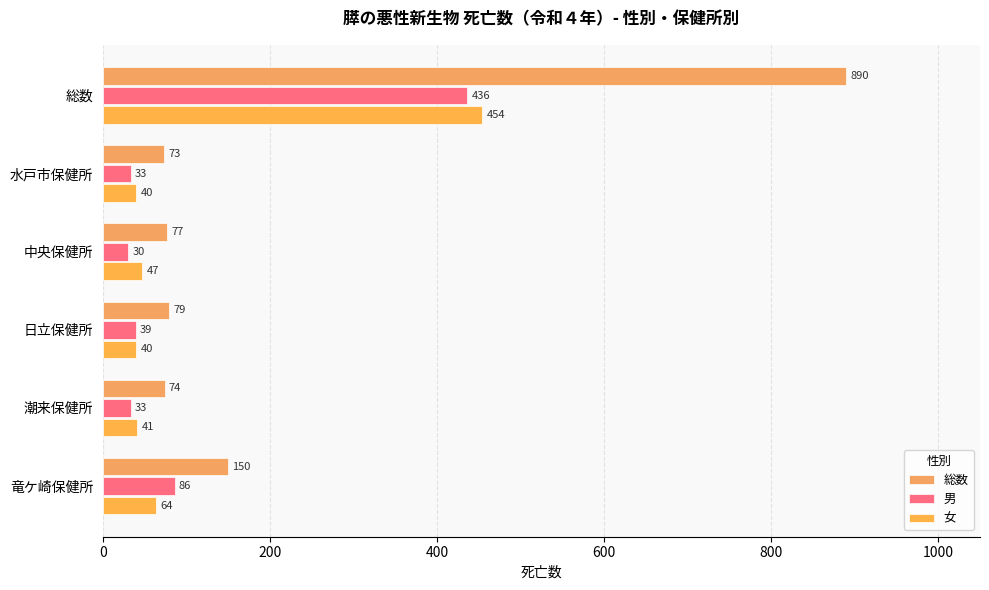

How many series are shown in this chart?

3